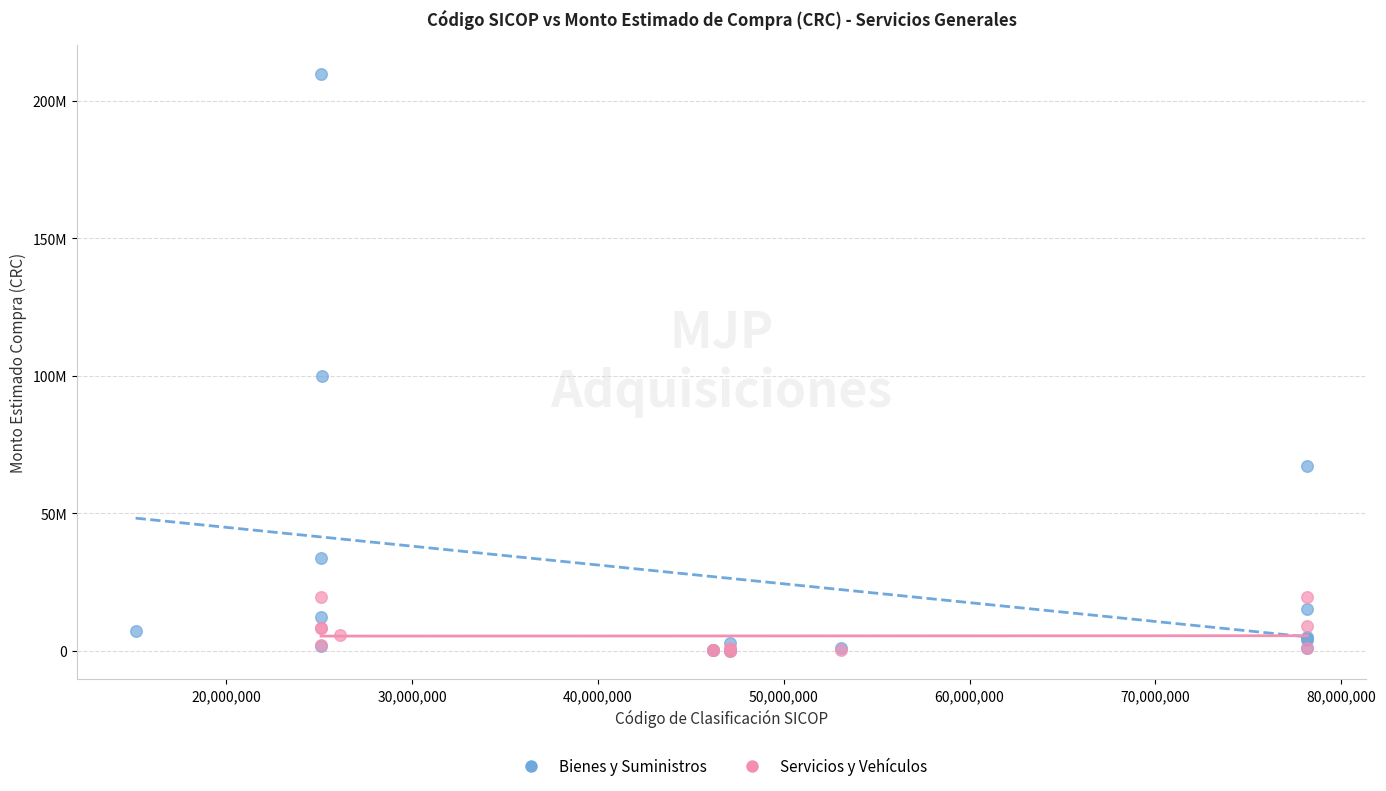

What are all the series names shown in the legend?

Bienes y Suministros, Servicios y Vehículos